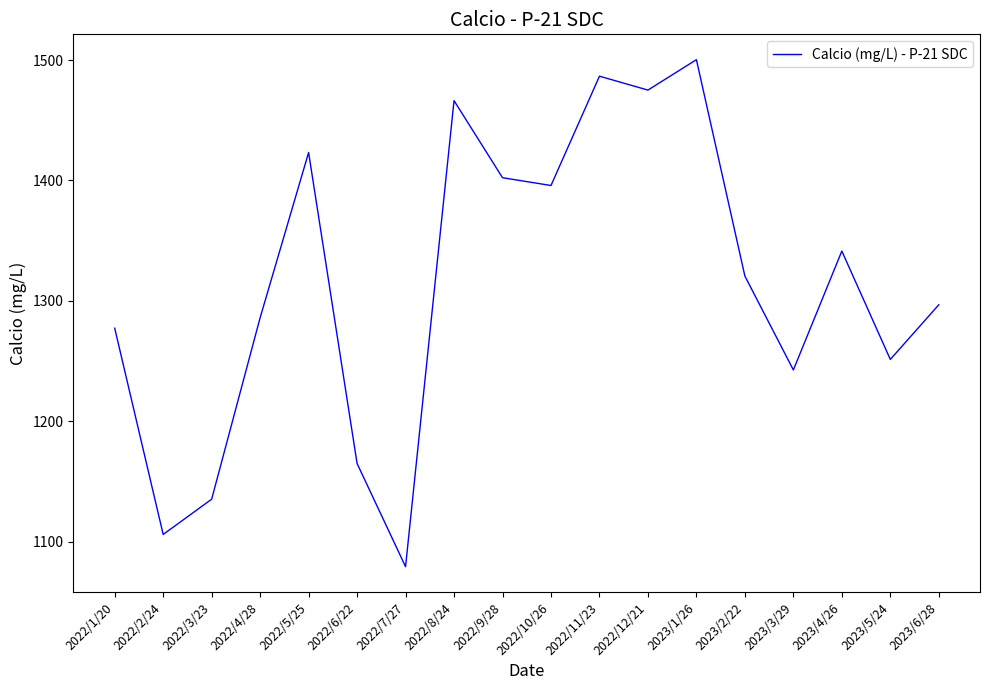

Where is the data nearest to the value 1289?

2022/4/28